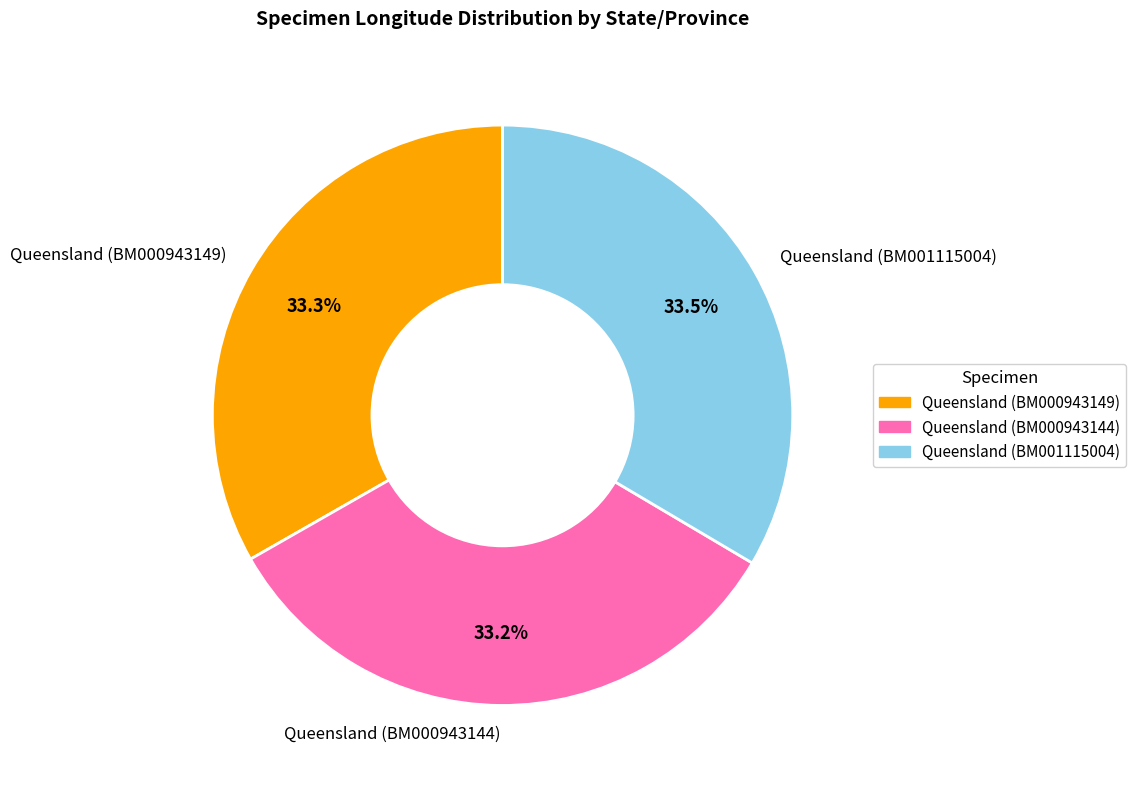

Approximately how many times larger is the value at Queensland (BM000943149) compared to Queensland (BM000943144)?

1.0